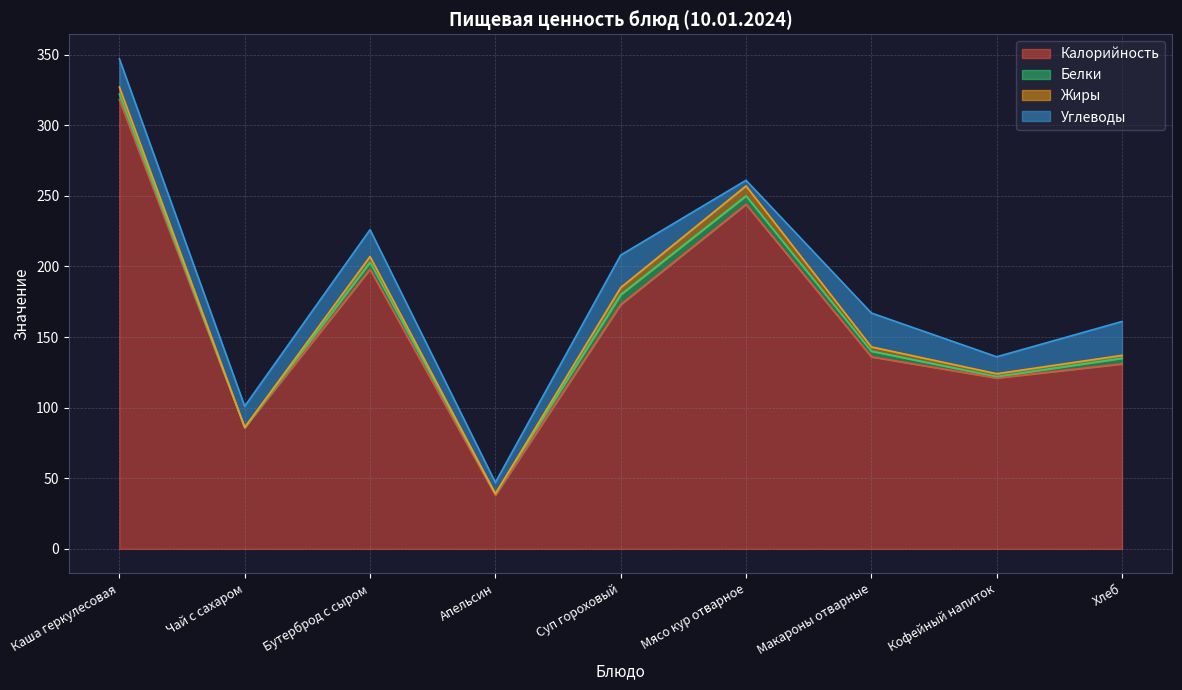

At which label is Калорийность closest to 178?

Суп гороховый